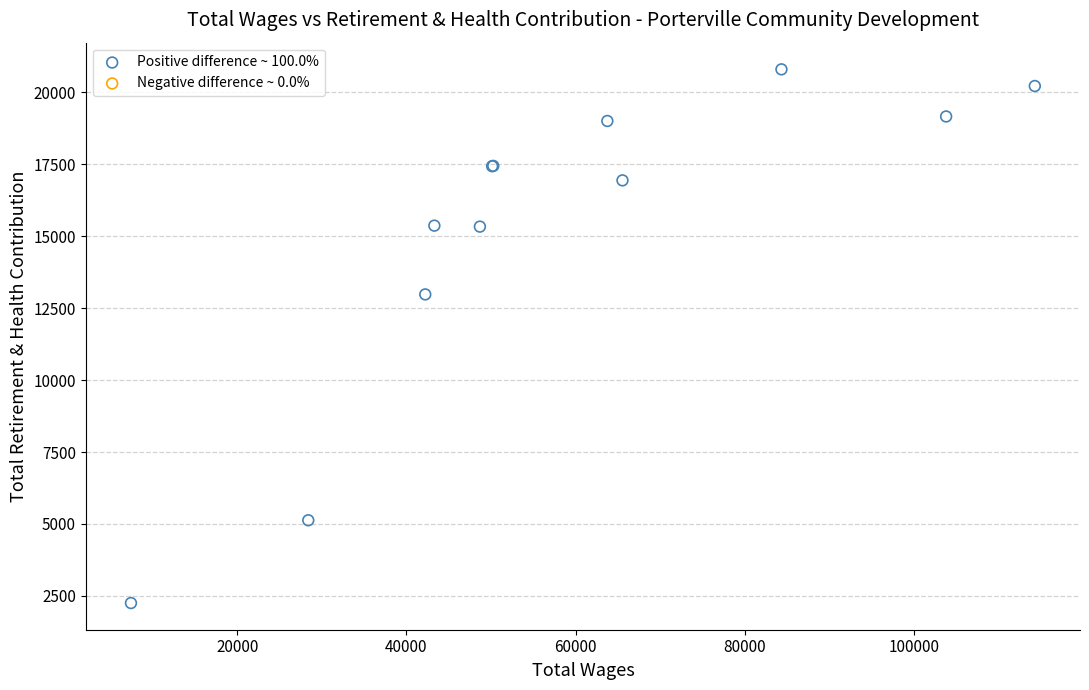

What Y value in the scatter plot is closest to 11524?

12976